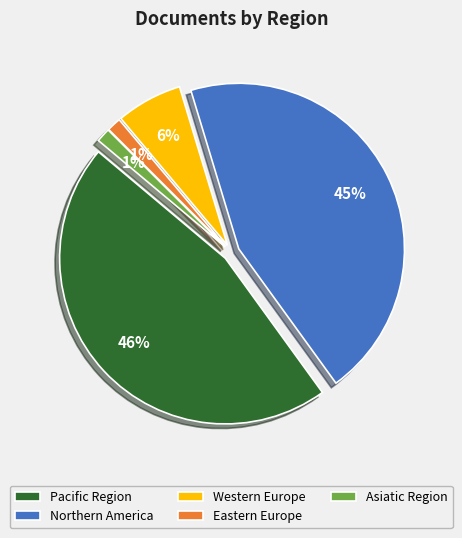

Which category has the smallest portion of the pie?

Eastern Europe